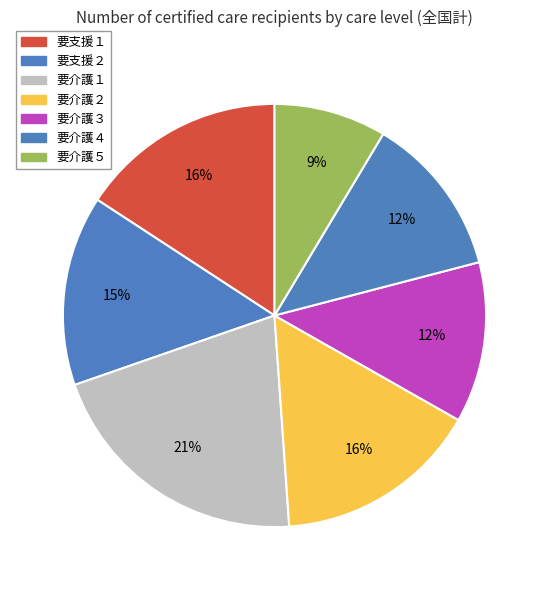

How many slices are in this pie chart?

7